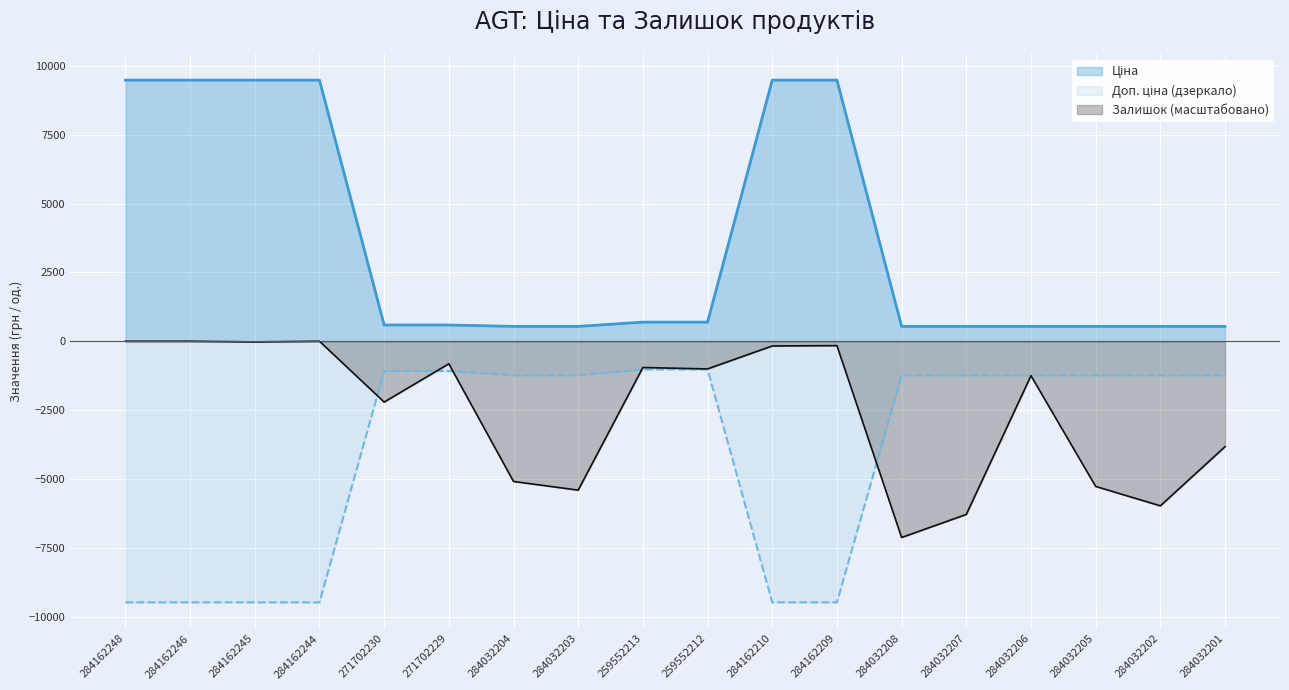

What is the label of the 11th point from the left?

284162210